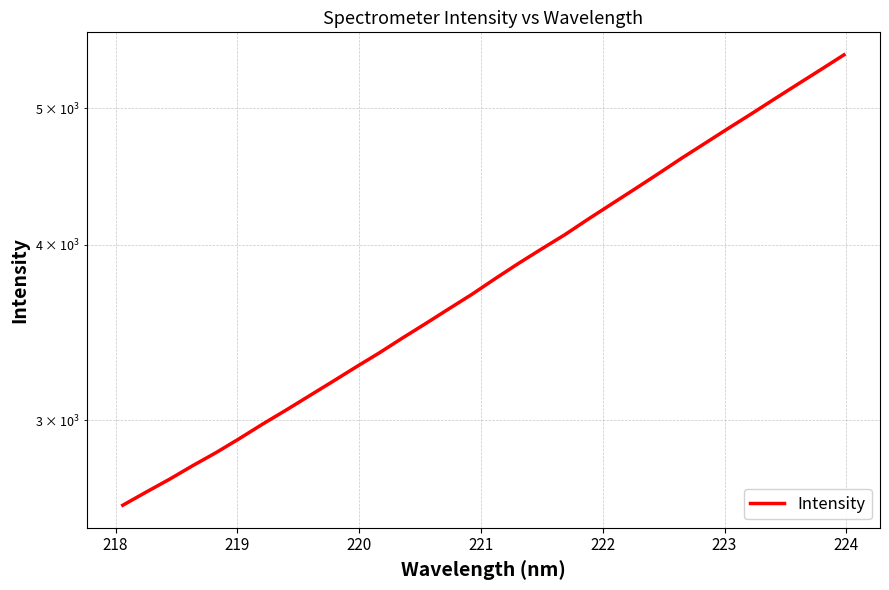

What is the difference between the maximum and second lowest values?

2789.9